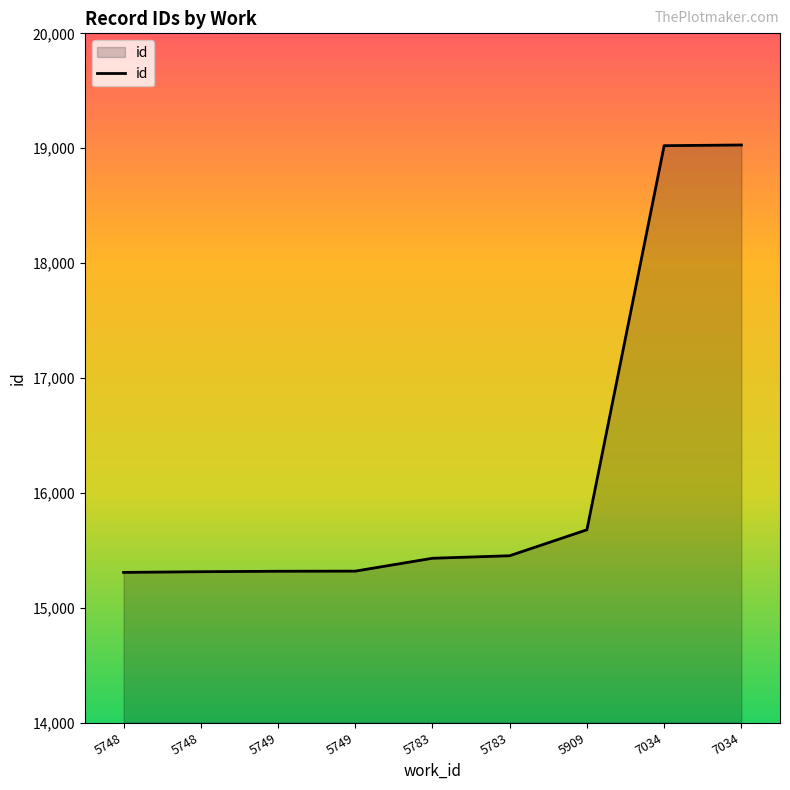

At which category does the chart reach its minimum across all series?

5748